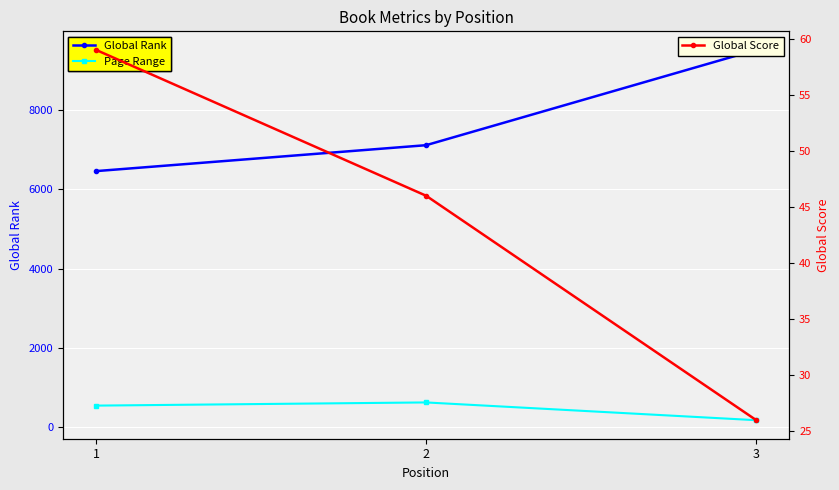

At 1, list the series in order from largest to smallest.

Global Rank, Page Range, Global Score